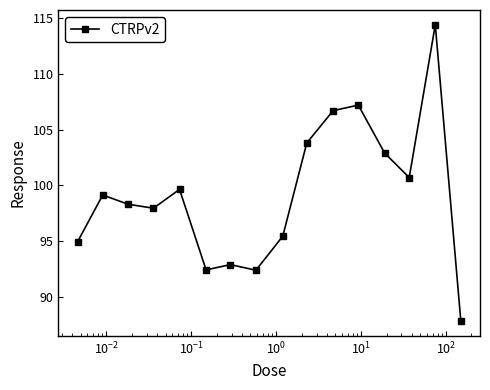

What is the value of the 10th point from the left?

103.8